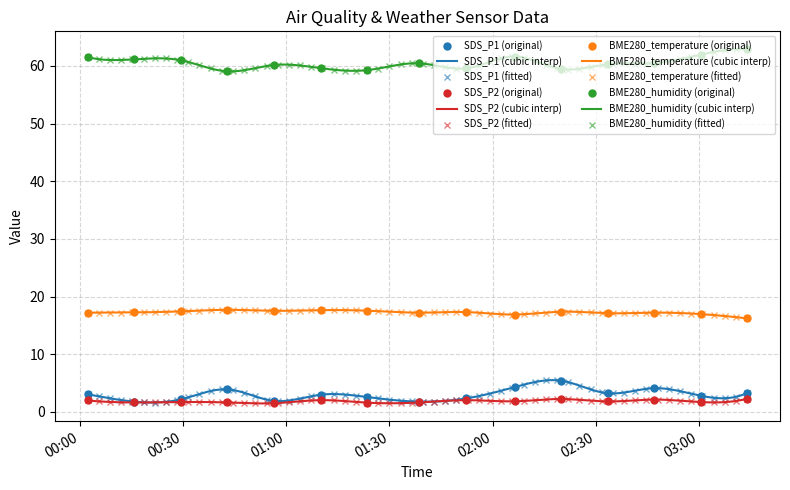

True or false: SDS_P2 has a value of 2.2 at 2022/10/25 02:19:54.

True